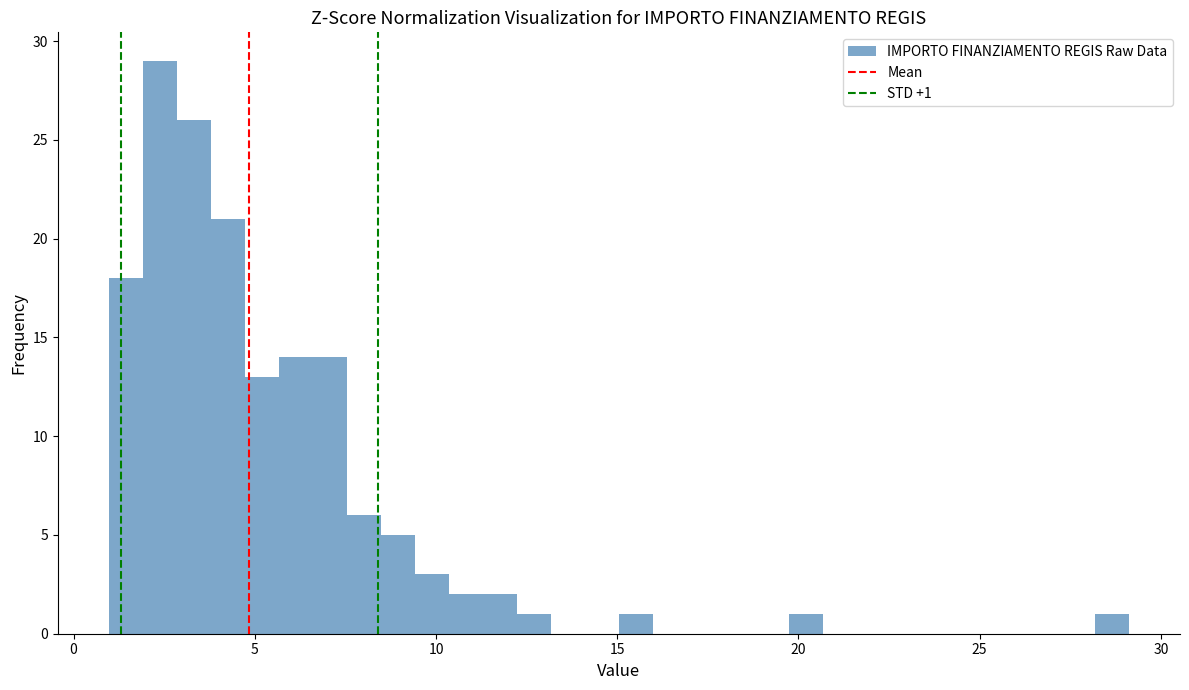

Read against the x-axis, roughly where is the centre of the tallest bar?

2.5